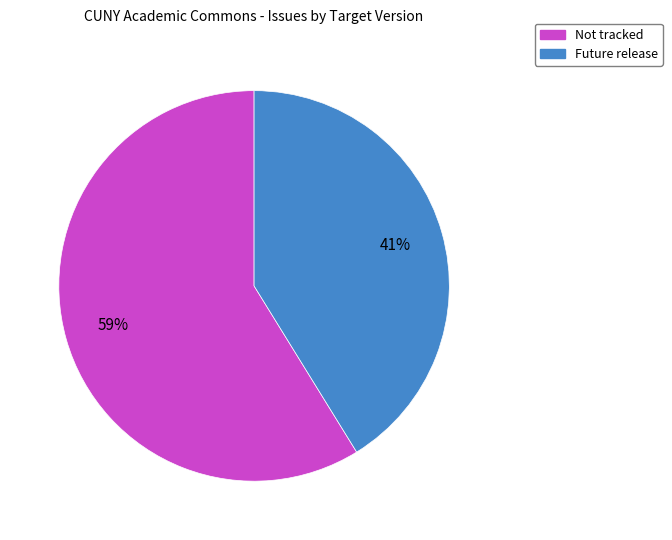

Rank the categories by value from highest to lowest.

Not tracked, Future release